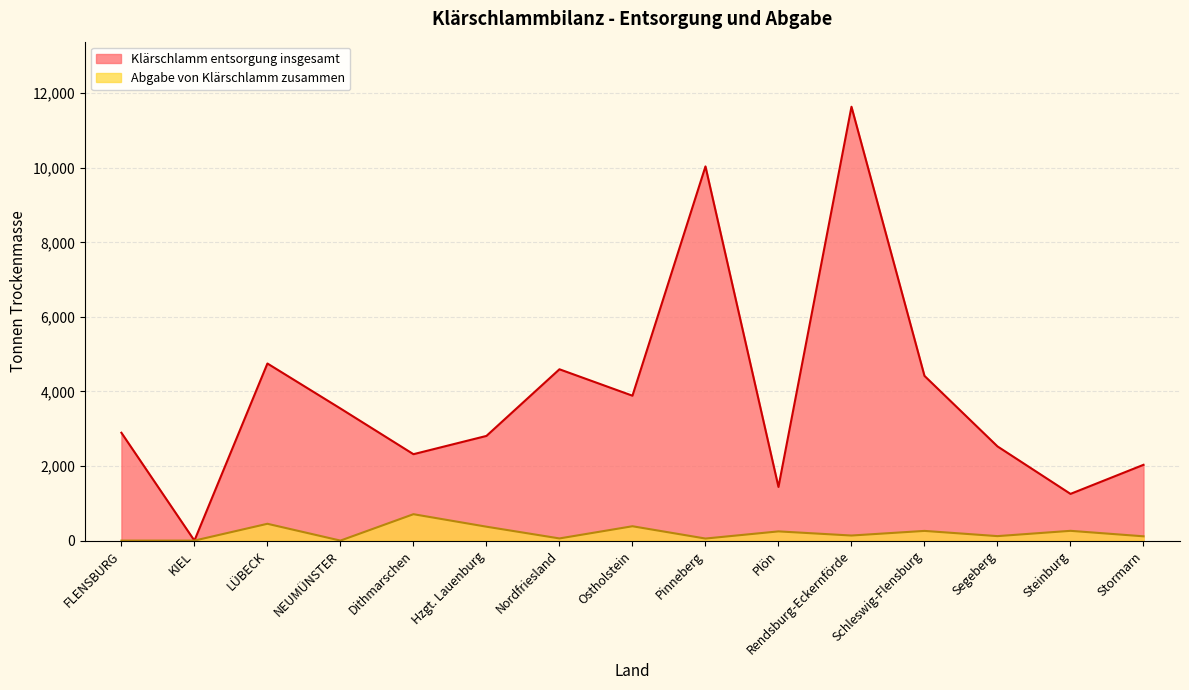

The value of Abgabe von Klärschlamm zusammen at Nordfriesland is 58. True or false?

True